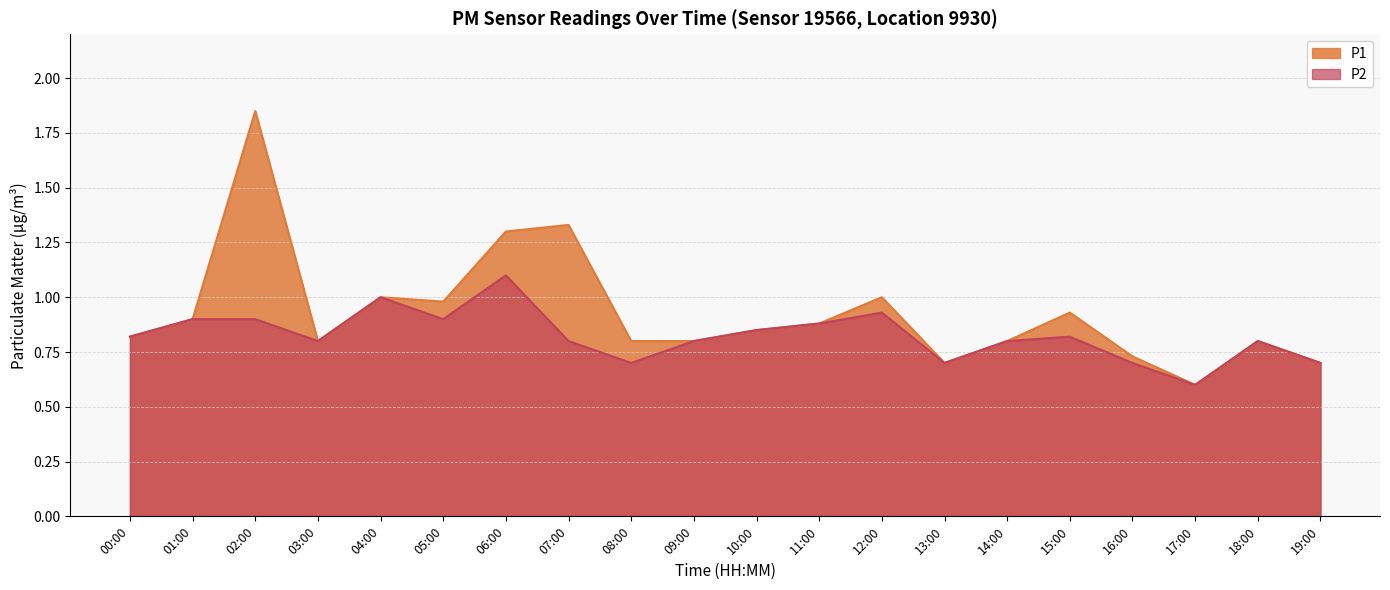

What is the value of the P2 point at the 17th from the left?

0.7